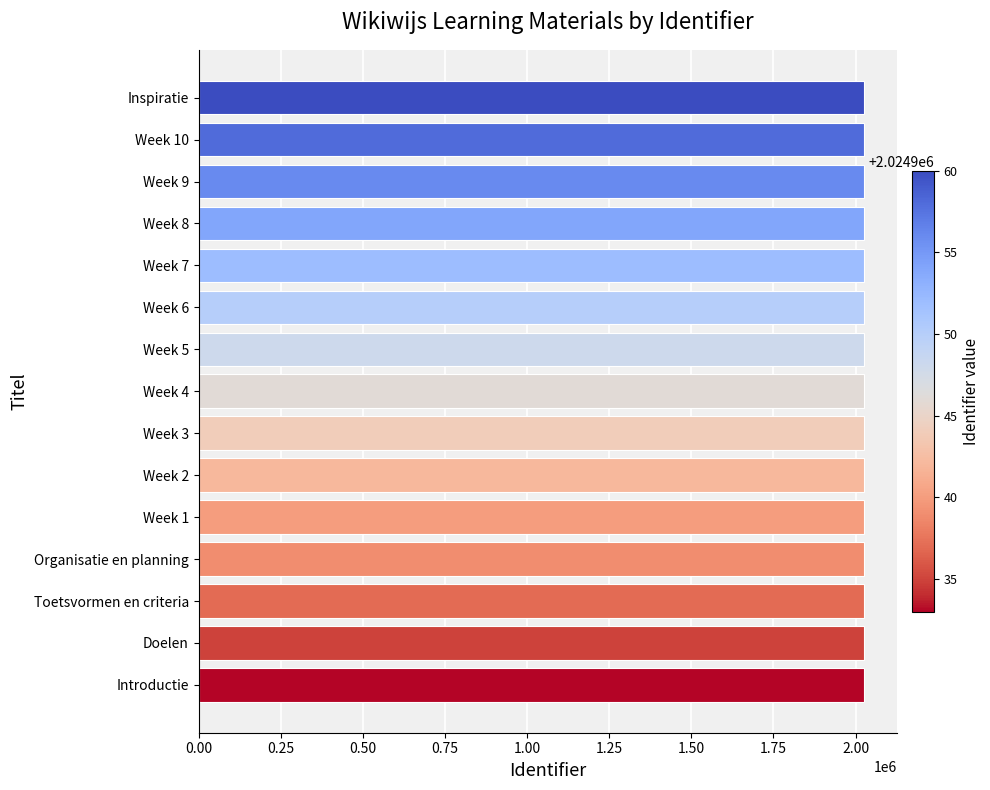

Approximately how many times larger is the value at Week 8 compared to Week 7?

1.0